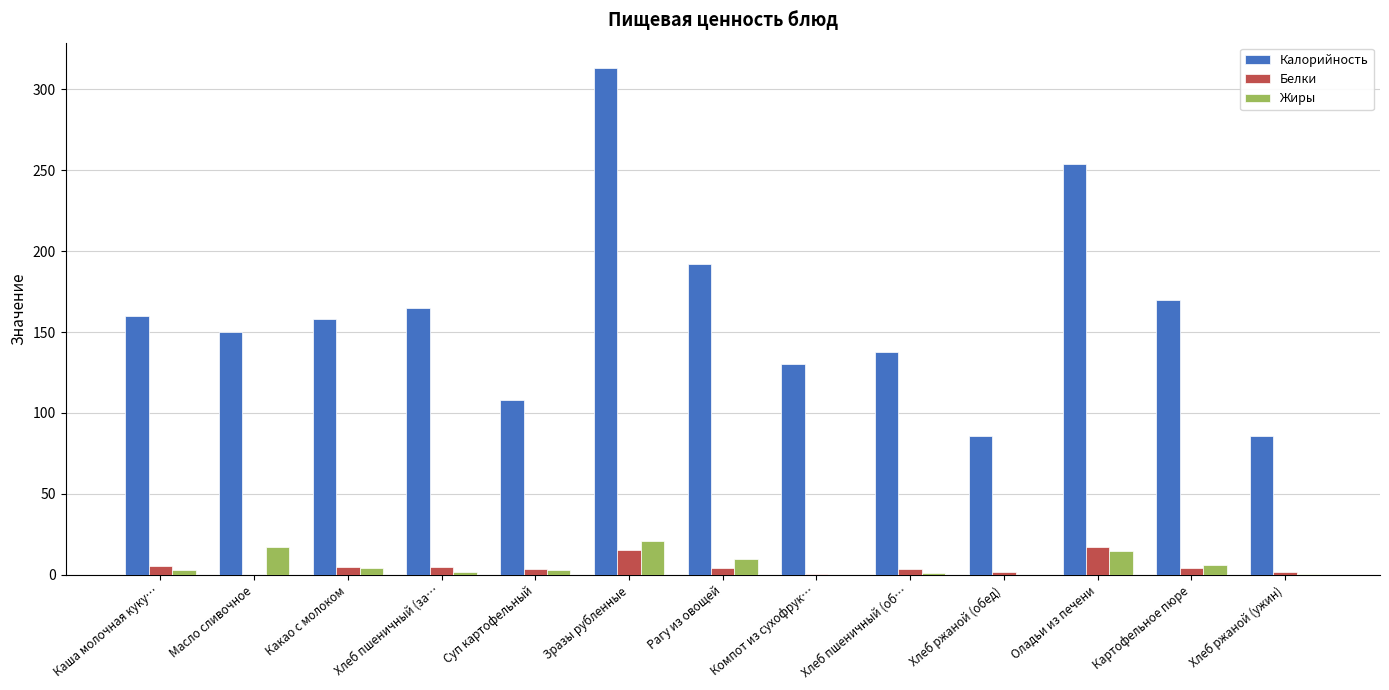

What is the sum of the Жиры values at Суп картофельный and Масло сливочное?

20.2